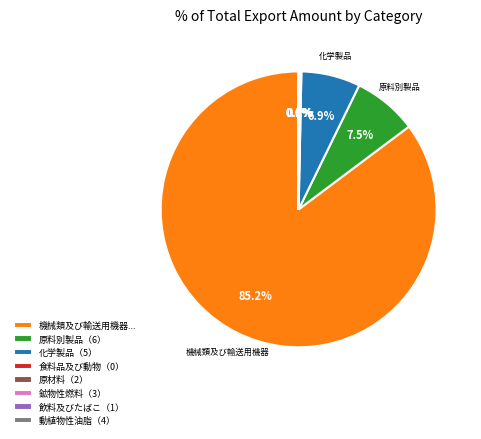

Between 原料別製品（6） and 機械類及び輸送用機器..., which is larger?

機械類及び輸送用機器...